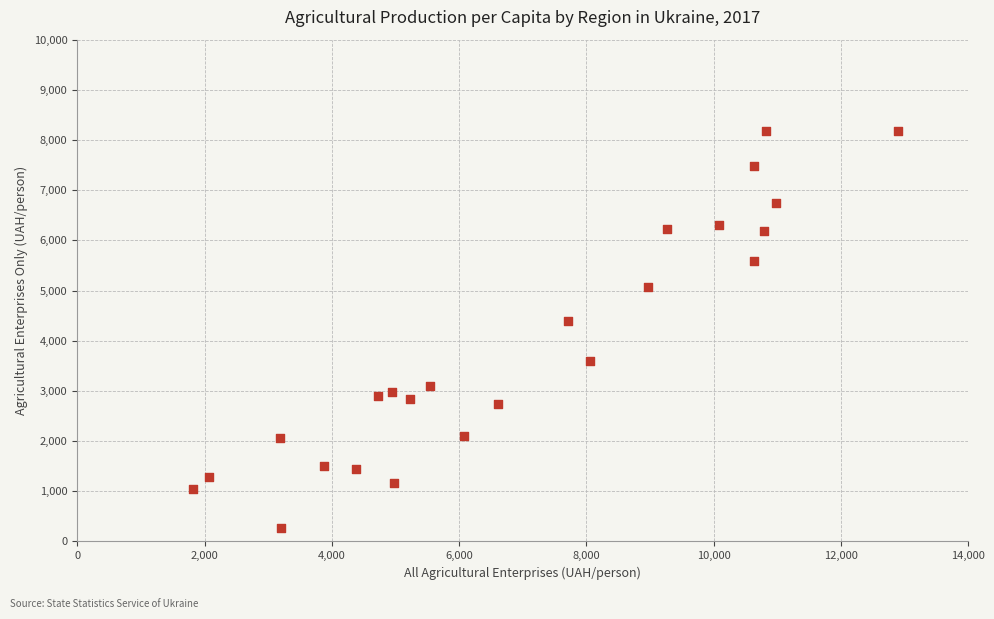

What is the range of X values (max minus min)?

11082